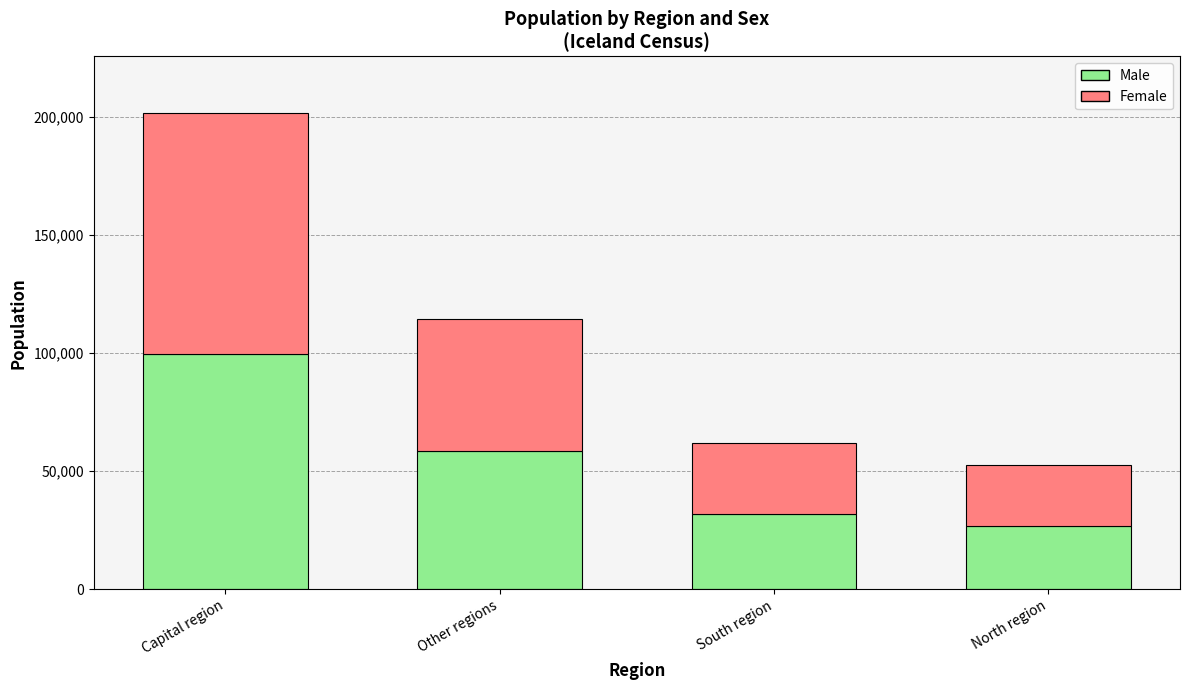

What is the highest value of the Male series?

99711